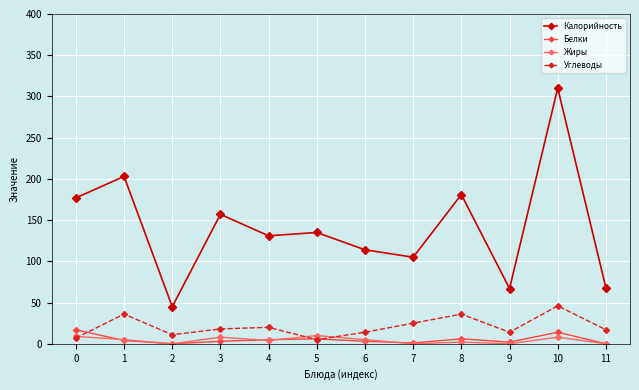

Between 9 and 10, which series saw the biggest shift?

Калорийность